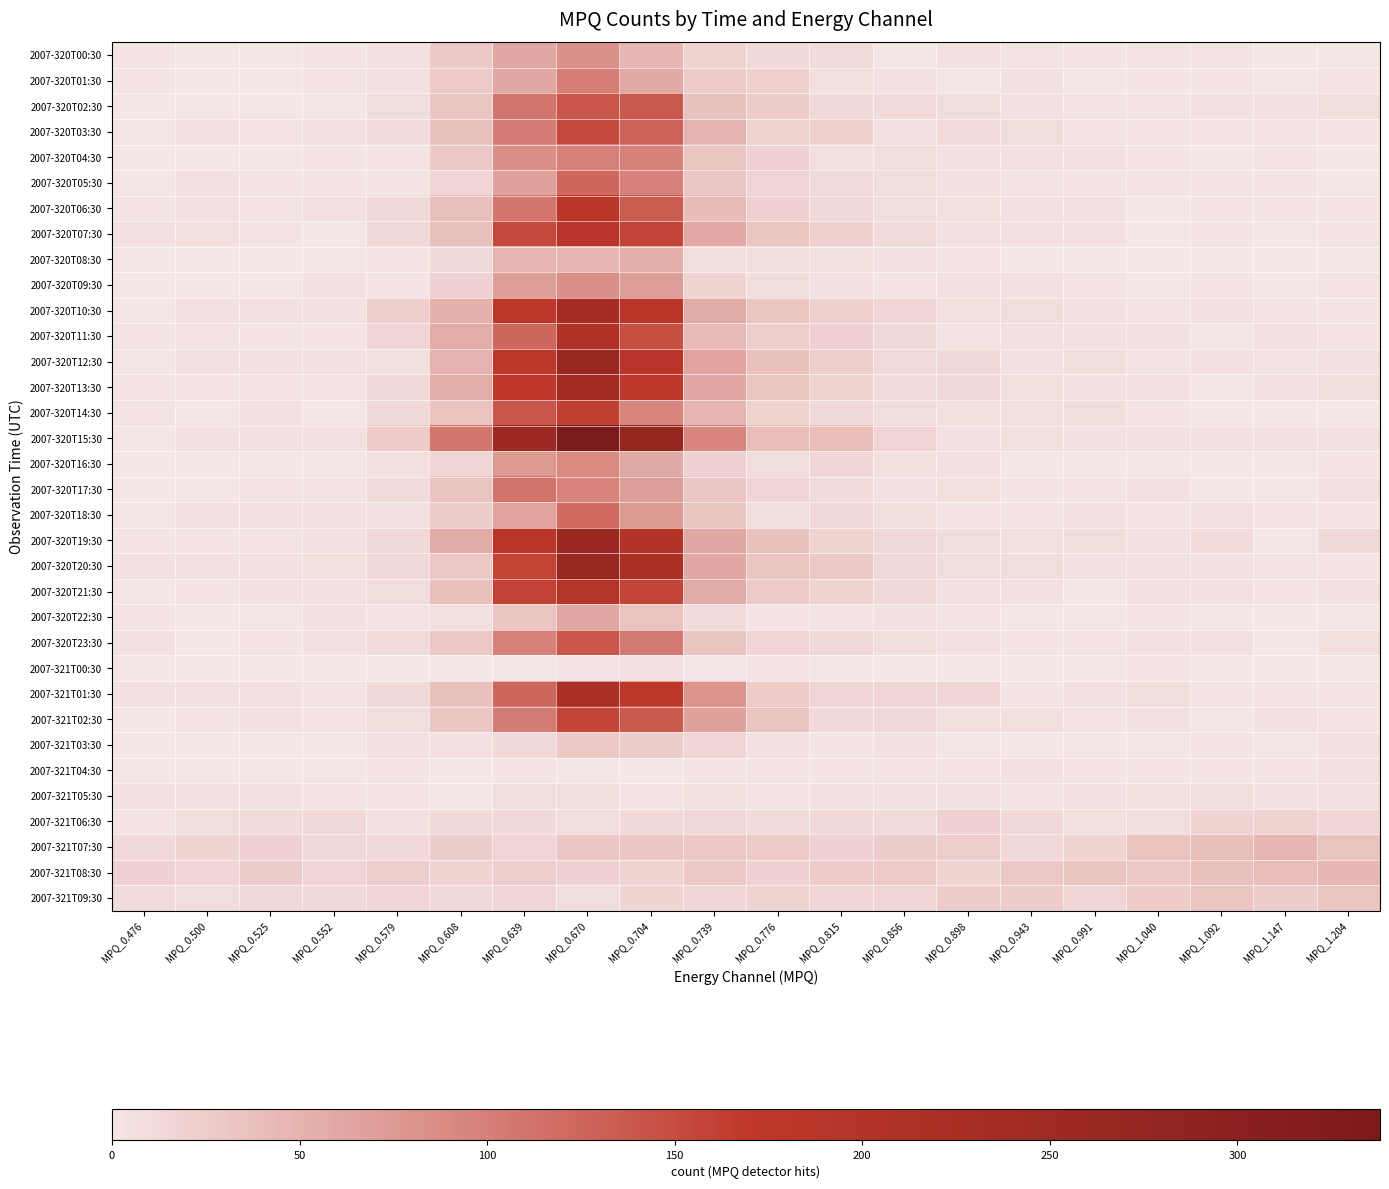

Reading left to right, transcribe all the data shown in this chart.

2007-320T00:30: MPQ_0.476=2	MPQ_0.500=0	MPQ_0.525=0	MPQ_0.552=2	MPQ_0.579=6	MPQ_0.608=28	MPQ_0.639=61	MPQ_0.670=83	MPQ_0.704=45	MPQ_0.739=18	MPQ_0.776=13	MPQ_0.815=11	MPQ_0.856=1	MPQ_0.898=4	MPQ_0.943=3	MPQ_0.991=2	MPQ_1.040=3	MPQ_1.092=3	MPQ_1.147=0	MPQ_1.204=0
2007-320T01:30: MPQ_0.476=2	MPQ_0.500=0	MPQ_0.525=0	MPQ_0.552=3	MPQ_0.579=6	MPQ_0.608=27	MPQ_0.639=62	MPQ_0.670=101	MPQ_0.704=59	MPQ_0.739=26	MPQ_0.776=22	MPQ_0.815=7	MPQ_0.856=4	MPQ_0.898=1	MPQ_0.943=5	MPQ_0.991=1	MPQ_1.040=2	MPQ_1.092=2	MPQ_1.147=0	MPQ_1.204=3
2007-320T02:30: MPQ_0.476=0	MPQ_0.500=1	MPQ_0.525=1	MPQ_0.552=1	MPQ_0.579=9	MPQ_0.608=33	MPQ_0.639=109	MPQ_0.670=140	MPQ_0.704=138	MPQ_0.739=36	MPQ_0.776=24	MPQ_0.815=13	MPQ_0.856=11	MPQ_0.898=8	MPQ_0.943=5	MPQ_0.991=3	MPQ_1.040=3	MPQ_1.092=5	MPQ_1.147=5	MPQ_1.204=8
2007-320T03:30: MPQ_0.476=1	MPQ_0.500=4	MPQ_0.525=3	MPQ_0.552=4	MPQ_0.579=11	MPQ_0.608=37	MPQ_0.639=102	MPQ_0.670=153	MPQ_0.704=127	MPQ_0.739=49	MPQ_0.776=19	MPQ_0.815=22	MPQ_0.856=5	MPQ_0.898=11	MPQ_0.943=8	MPQ_0.991=3	MPQ_1.040=3	MPQ_1.092=2	MPQ_1.147=3	MPQ_1.204=3
2007-320T04:30: MPQ_0.476=1	MPQ_0.500=0	MPQ_0.525=1	MPQ_0.552=2	MPQ_0.579=3	MPQ_0.608=28	MPQ_0.639=85	MPQ_0.670=100	MPQ_0.704=99	MPQ_0.739=33	MPQ_0.776=21	MPQ_0.815=7	MPQ_0.856=9	MPQ_0.898=5	MPQ_0.943=5	MPQ_0.991=6	MPQ_1.040=2	MPQ_1.092=0	MPQ_1.147=3	MPQ_1.204=1
2007-320T05:30: MPQ_0.476=0	MPQ_0.500=5	MPQ_0.525=3	MPQ_0.552=2	MPQ_0.579=3	MPQ_0.608=17	MPQ_0.639=67	MPQ_0.670=123	MPQ_0.704=98	MPQ_0.739=31	MPQ_0.776=16	MPQ_0.815=11	MPQ_0.856=8	MPQ_0.898=6	MPQ_0.943=3	MPQ_0.991=2	MPQ_1.040=3	MPQ_1.092=2	MPQ_1.147=2	MPQ_1.204=1
2007-320T06:30: MPQ_0.476=3	MPQ_0.500=4	MPQ_0.525=3	MPQ_0.552=6	MPQ_0.579=13	MPQ_0.608=37	MPQ_0.639=109	MPQ_0.670=183	MPQ_0.704=135	MPQ_0.739=42	MPQ_0.776=20	MPQ_0.815=12	MPQ_0.856=9	MPQ_0.898=7	MPQ_0.943=4	MPQ_0.991=4	MPQ_1.040=0	MPQ_1.092=3	MPQ_1.147=3	MPQ_1.204=3
2007-320T07:30: MPQ_0.476=4	MPQ_0.500=7	MPQ_0.525=3	MPQ_0.552=1	MPQ_0.579=13	MPQ_0.608=38	MPQ_0.639=154	MPQ_0.670=186	MPQ_0.704=157	MPQ_0.739=60	MPQ_0.776=32	MPQ_0.815=22	MPQ_0.856=10	MPQ_0.898=6	MPQ_0.943=5	MPQ_0.991=4	MPQ_1.040=1	MPQ_1.092=2	MPQ_1.147=0	MPQ_1.204=2
2007-320T08:30: MPQ_0.476=0	MPQ_0.500=0	MPQ_0.525=1	MPQ_0.552=1	MPQ_0.579=3	MPQ_0.608=13	MPQ_0.639=48	MPQ_0.670=46	MPQ_0.704=54	MPQ_0.739=8	MPQ_0.776=9	MPQ_0.815=7	MPQ_0.856=4	MPQ_0.898=3	MPQ_0.943=0	MPQ_0.991=0	MPQ_1.040=1	MPQ_1.092=0	MPQ_1.147=0	MPQ_1.204=1
2007-320T09:30: MPQ_0.476=0	MPQ_0.500=1	MPQ_0.525=0	MPQ_0.552=5	MPQ_0.579=2	MPQ_0.608=20	MPQ_0.639=70	MPQ_0.670=85	MPQ_0.704=71	MPQ_0.739=18	MPQ_0.776=9	MPQ_0.815=5	MPQ_0.856=2	MPQ_0.898=6	MPQ_0.943=4	MPQ_0.991=3	MPQ_1.040=0	MPQ_1.092=3	MPQ_1.147=1	MPQ_1.204=3
2007-320T10:30: MPQ_0.476=1	MPQ_0.500=5	MPQ_0.525=5	MPQ_0.552=4	MPQ_0.579=23	MPQ_0.608=52	MPQ_0.639=174	MPQ_0.670=232	MPQ_0.704=184	MPQ_0.739=57	MPQ_0.776=32	MPQ_0.815=22	MPQ_0.856=16	MPQ_0.898=7	MPQ_0.943=8	MPQ_0.991=4	MPQ_1.040=3	MPQ_1.092=4	MPQ_1.147=3	MPQ_1.204=2
2007-320T11:30: MPQ_0.476=3	MPQ_0.500=3	MPQ_0.525=2	MPQ_0.552=2	MPQ_0.579=17	MPQ_0.608=55	MPQ_0.639=123	MPQ_0.670=208	MPQ_0.704=146	MPQ_0.739=42	MPQ_0.776=23	MPQ_0.815=21	MPQ_0.856=13	MPQ_0.898=3	MPQ_0.943=6	MPQ_0.991=5	MPQ_1.040=4	MPQ_1.092=1	MPQ_1.147=4	MPQ_1.204=3
2007-320T12:30: MPQ_0.476=1	MPQ_0.500=4	MPQ_0.525=5	MPQ_0.552=4	MPQ_0.579=7	MPQ_0.608=50	MPQ_0.639=176	MPQ_0.670=264	MPQ_0.704=185	MPQ_0.739=66	MPQ_0.776=38	MPQ_0.815=23	MPQ_0.856=11	MPQ_0.898=14	MPQ_0.943=5	MPQ_0.991=9	MPQ_1.040=3	MPQ_1.092=4	MPQ_1.147=3	MPQ_1.204=4
2007-320T13:30: MPQ_0.476=2	MPQ_0.500=2	MPQ_0.525=3	MPQ_0.552=3	MPQ_0.579=12	MPQ_0.608=56	MPQ_0.639=169	MPQ_0.670=243	MPQ_0.704=179	MPQ_0.739=61	MPQ_0.776=32	MPQ_0.815=19	MPQ_0.856=10	MPQ_0.898=13	MPQ_0.943=7	MPQ_0.991=5	MPQ_1.040=6	MPQ_1.092=1	MPQ_1.147=4	MPQ_1.204=8
2007-320T14:30: MPQ_0.476=3	MPQ_0.500=1	MPQ_0.525=4	MPQ_0.552=0	MPQ_0.579=12	MPQ_0.608=35	MPQ_0.639=140	MPQ_0.670=163	MPQ_0.704=95	MPQ_0.739=47	MPQ_0.776=19	MPQ_0.815=13	MPQ_0.856=9	MPQ_0.898=7	MPQ_0.943=7	MPQ_0.991=8	MPQ_1.040=2	MPQ_1.092=1	MPQ_1.147=1	MPQ_1.204=1
2007-320T15:30: MPQ_0.476=1	MPQ_0.500=5	MPQ_0.525=6	MPQ_0.552=6	MPQ_0.579=26	MPQ_0.608=109	MPQ_0.639=255	MPQ_0.670=338	MPQ_0.704=271	MPQ_0.739=94	MPQ_0.776=40	MPQ_0.815=40	MPQ_0.856=17	MPQ_0.898=6	MPQ_0.943=7	MPQ_0.991=6	MPQ_1.040=4	MPQ_1.092=4	MPQ_1.147=4	MPQ_1.204=4
2007-320T16:30: MPQ_0.476=0	MPQ_0.500=0	MPQ_0.525=0	MPQ_0.552=0	MPQ_0.579=7	MPQ_0.608=17	MPQ_0.639=75	MPQ_0.670=89	MPQ_0.704=59	MPQ_0.739=21	MPQ_0.776=9	MPQ_0.815=15	MPQ_0.856=7	MPQ_0.898=4	MPQ_0.943=0	MPQ_0.991=0	MPQ_1.040=1	MPQ_1.092=0	MPQ_1.147=0	MPQ_1.204=2
2007-320T17:30: MPQ_0.476=0	MPQ_0.500=1	MPQ_0.525=3	MPQ_0.552=3	MPQ_0.579=10	MPQ_0.608=34	MPQ_0.639=111	MPQ_0.670=96	MPQ_0.704=70	MPQ_0.739=31	MPQ_0.776=16	MPQ_0.815=10	MPQ_0.856=5	MPQ_0.898=7	MPQ_0.943=2	MPQ_0.991=2	MPQ_1.040=4	MPQ_1.092=0	MPQ_1.147=0	MPQ_1.204=4
2007-320T18:30: MPQ_0.476=1	MPQ_0.500=4	MPQ_0.525=4	MPQ_0.552=4	MPQ_0.579=6	MPQ_0.608=25	MPQ_0.639=66	MPQ_0.670=121	MPQ_0.704=75	MPQ_0.739=34	MPQ_0.776=9	MPQ_0.815=13	MPQ_0.856=8	MPQ_0.898=3	MPQ_0.943=2	MPQ_0.991=4	MPQ_1.040=2	MPQ_1.092=5	MPQ_1.147=2	MPQ_1.204=2
2007-320T19:30: MPQ_0.476=2	MPQ_0.500=2	MPQ_0.525=3	MPQ_0.552=4	MPQ_0.579=14	MPQ_0.608=57	MPQ_0.639=182	MPQ_0.670=261	MPQ_0.704=200	MPQ_0.739=61	MPQ_0.776=36	MPQ_0.815=19	MPQ_0.856=14	MPQ_0.898=8	MPQ_0.943=7	MPQ_0.991=8	MPQ_1.040=6	MPQ_1.092=10	MPQ_1.147=1	MPQ_1.204=13
2007-320T20:30: MPQ_0.476=4	MPQ_0.500=4	MPQ_0.525=6	MPQ_0.552=7	MPQ_0.579=12	MPQ_0.608=29	MPQ_0.639=159	MPQ_0.670=266	MPQ_0.704=222	MPQ_0.739=62	MPQ_0.776=33	MPQ_0.815=30	MPQ_0.856=12	MPQ_0.898=8	MPQ_0.943=8	MPQ_0.991=5	MPQ_1.040=4	MPQ_1.092=4	MPQ_1.147=3	MPQ_1.204=2
2007-320T21:30: MPQ_0.476=1	MPQ_0.500=2	MPQ_0.525=6	MPQ_0.552=5	MPQ_0.579=8	MPQ_0.608=37	MPQ_0.639=160	MPQ_0.670=193	MPQ_0.704=156	MPQ_0.739=57	MPQ_0.776=27	MPQ_0.815=18	MPQ_0.856=12	MPQ_0.898=4	MPQ_0.943=4	MPQ_0.991=1	MPQ_1.040=5	MPQ_1.092=4	MPQ_1.147=2	MPQ_1.204=5
2007-320T22:30: MPQ_0.476=2	MPQ_0.500=1	MPQ_0.525=0	MPQ_0.552=4	MPQ_0.579=3	MPQ_0.608=7	MPQ_0.639=33	MPQ_0.670=61	MPQ_0.704=35	MPQ_0.739=10	MPQ_0.776=3	MPQ_0.815=3	MPQ_0.856=4	MPQ_0.898=2	MPQ_0.943=0	MPQ_0.991=0	MPQ_1.040=2	MPQ_1.092=1	MPQ_1.147=1	MPQ_1.204=1
2007-320T23:30: MPQ_0.476=4	MPQ_0.500=1	MPQ_0.525=2	MPQ_0.552=5	MPQ_0.579=11	MPQ_0.608=30	MPQ_0.639=99	MPQ_0.670=139	MPQ_0.704=105	MPQ_0.739=34	MPQ_0.776=16	MPQ_0.815=12	MPQ_0.856=8	MPQ_0.898=5	MPQ_0.943=2	MPQ_0.991=3	MPQ_1.040=5	MPQ_1.092=5	MPQ_1.147=1	MPQ_1.204=7
2007-321T00:30: MPQ_0.476=1	MPQ_0.500=0	MPQ_0.525=0	MPQ_0.552=1	MPQ_0.579=1	MPQ_0.608=1	MPQ_0.639=1	MPQ_0.670=3	MPQ_0.704=5	MPQ_0.739=1	MPQ_0.776=2	MPQ_0.815=1	MPQ_0.856=0	MPQ_0.898=1	MPQ_0.943=0	MPQ_0.991=1	MPQ_1.040=2	MPQ_1.092=1	MPQ_1.147=1	MPQ_1.204=1
2007-321T01:30: MPQ_0.476=4	MPQ_0.500=4	MPQ_0.525=6	MPQ_0.552=3	MPQ_0.579=13	MPQ_0.608=37	MPQ_0.639=125	MPQ_0.670=220	MPQ_0.704=175	MPQ_0.739=81	MPQ_0.776=26	MPQ_0.815=16	MPQ_0.856=17	MPQ_0.898=15	MPQ_0.943=2	MPQ_0.991=5	MPQ_1.040=8	MPQ_1.092=2	MPQ_1.147=3	MPQ_1.204=2
2007-321T02:30: MPQ_0.476=1	MPQ_0.500=2	MPQ_0.525=4	MPQ_0.552=3	MPQ_0.579=8	MPQ_0.608=33	MPQ_0.639=103	MPQ_0.670=156	MPQ_0.704=136	MPQ_0.739=67	MPQ_0.776=34	MPQ_0.815=13	MPQ_0.856=13	MPQ_0.898=7	MPQ_0.943=7	MPQ_0.991=3	MPQ_1.040=5	MPQ_1.092=1	MPQ_1.147=4	MPQ_1.204=3
2007-321T03:30: MPQ_0.476=0	MPQ_0.500=1	MPQ_0.525=0	MPQ_0.552=0	MPQ_0.579=4	MPQ_0.608=5	MPQ_0.639=13	MPQ_0.670=28	MPQ_0.704=24	MPQ_0.739=16	MPQ_0.776=6	MPQ_0.815=2	MPQ_0.856=4	MPQ_0.898=1	MPQ_0.943=0	MPQ_0.991=0	MPQ_1.040=1	MPQ_1.092=3	MPQ_1.147=0	MPQ_1.204=5
2007-321T04:30: MPQ_0.476=1	MPQ_0.500=0	MPQ_0.525=1	MPQ_0.552=0	MPQ_0.579=3	MPQ_0.608=0	MPQ_0.639=3	MPQ_0.670=1	MPQ_0.704=0	MPQ_0.739=2	MPQ_0.776=3	MPQ_0.815=2	MPQ_0.856=3	MPQ_0.898=3	MPQ_0.943=4	MPQ_0.991=2	MPQ_1.040=2	MPQ_1.092=2	MPQ_1.147=2	MPQ_1.204=5
2007-321T05:30: MPQ_0.476=4	MPQ_0.500=4	MPQ_0.525=5	MPQ_0.552=3	MPQ_0.579=2	MPQ_0.608=1	MPQ_0.639=8	MPQ_0.670=9	MPQ_0.704=2	MPQ_0.739=7	MPQ_0.776=3	MPQ_0.815=4	MPQ_0.856=5	MPQ_0.898=6	MPQ_0.943=3	MPQ_0.991=5	MPQ_1.040=7	MPQ_1.092=9	MPQ_1.147=6	MPQ_1.204=6
2007-321T06:30: MPQ_0.476=3	MPQ_0.500=8	MPQ_0.525=10	MPQ_0.552=13	MPQ_0.579=4	MPQ_0.608=13	MPQ_0.639=13	MPQ_0.670=8	MPQ_0.704=13	MPQ_0.739=14	MPQ_0.776=10	MPQ_0.815=12	MPQ_0.856=11	MPQ_0.898=20	MPQ_0.943=13	MPQ_0.991=7	MPQ_1.040=9	MPQ_1.092=18	MPQ_1.147=19	MPQ_1.204=15
2007-321T07:30: MPQ_0.476=13	MPQ_0.500=18	MPQ_0.525=21	MPQ_0.552=12	MPQ_0.579=13	MPQ_0.608=24	MPQ_0.639=16	MPQ_0.670=31	MPQ_0.704=31	MPQ_0.739=30	MPQ_0.776=27	MPQ_0.815=21	MPQ_0.856=25	MPQ_0.898=23	MPQ_0.943=12	MPQ_0.991=18	MPQ_1.040=35	MPQ_1.092=39	MPQ_1.147=47	MPQ_1.204=34
2007-321T08:30: MPQ_0.476=21	MPQ_0.500=16	MPQ_0.525=24	MPQ_0.552=16	MPQ_0.579=23	MPQ_0.608=18	MPQ_0.639=23	MPQ_0.670=21	MPQ_0.704=18	MPQ_0.739=28	MPQ_0.776=21	MPQ_0.815=26	MPQ_0.856=27	MPQ_0.898=18	MPQ_0.943=29	MPQ_0.991=34	MPQ_1.040=28	MPQ_1.092=36	MPQ_1.147=40	MPQ_1.204=45
2007-321T09:30: MPQ_0.476=11	MPQ_0.500=9	MPQ_0.525=12	MPQ_0.552=12	MPQ_0.579=17	MPQ_0.608=13	MPQ_0.639=17	MPQ_0.670=9	MPQ_0.704=18	MPQ_0.739=15	MPQ_0.776=19	MPQ_0.815=17	MPQ_0.856=17	MPQ_0.898=24	MPQ_0.943=24	MPQ_0.991=17	MPQ_1.040=26	MPQ_1.092=32	MPQ_1.147=25	MPQ_1.204=33